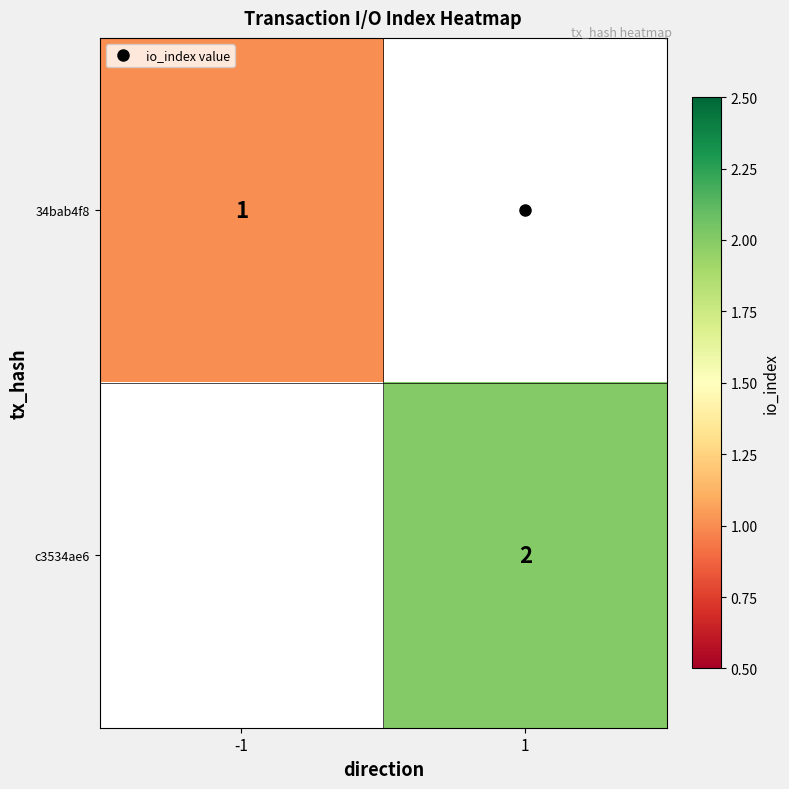

At how many categories does at least one series exceed 1?

1